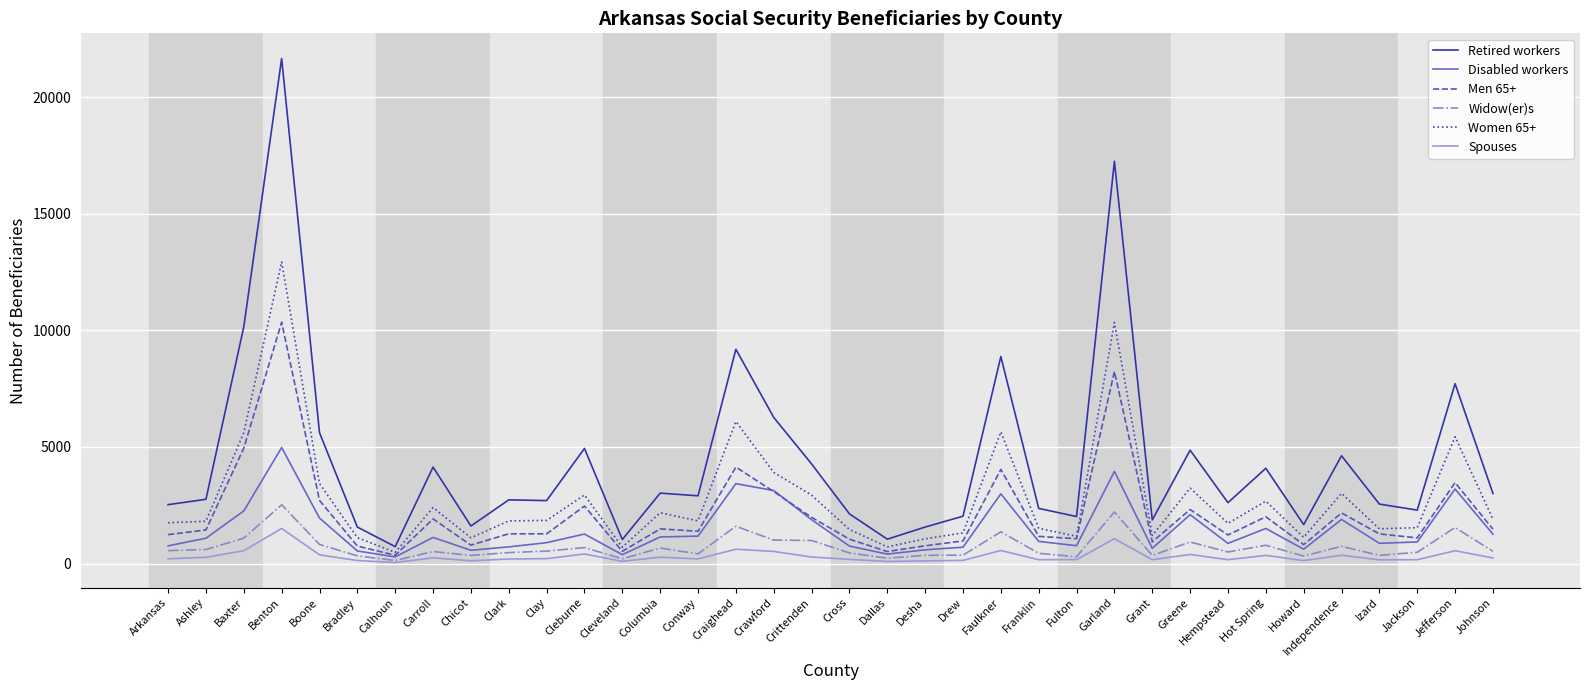

How many lines are shown in the chart?

6